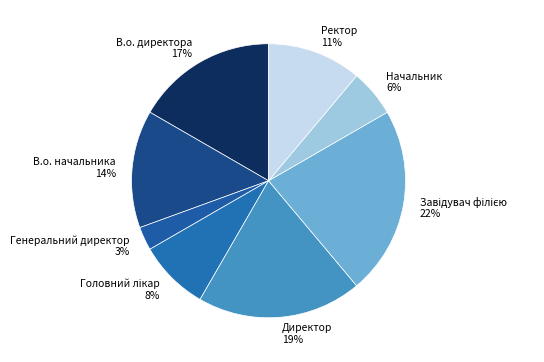

Is there any slice that represents more than half of the pie?

No